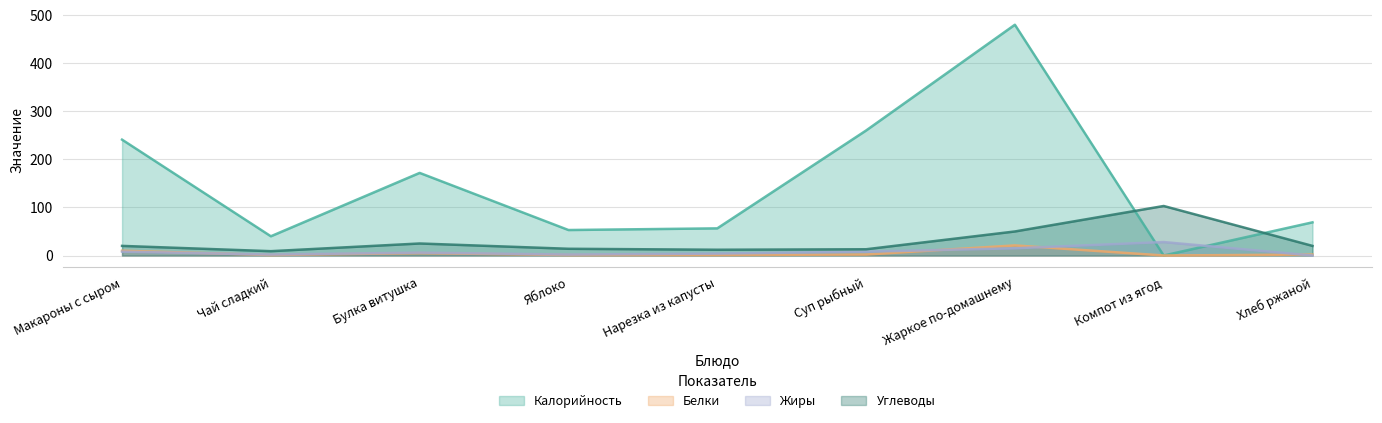

In Жиры, how many points are lower than both neighbors (excluding endpoints)?

2